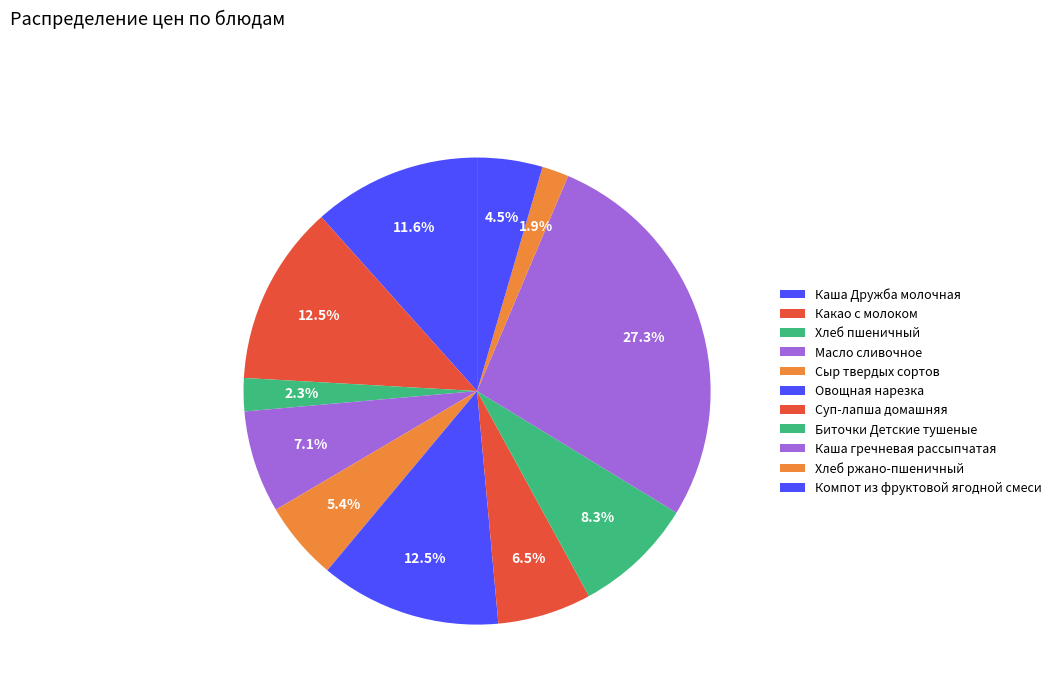

How many segments does this pie chart have?

11